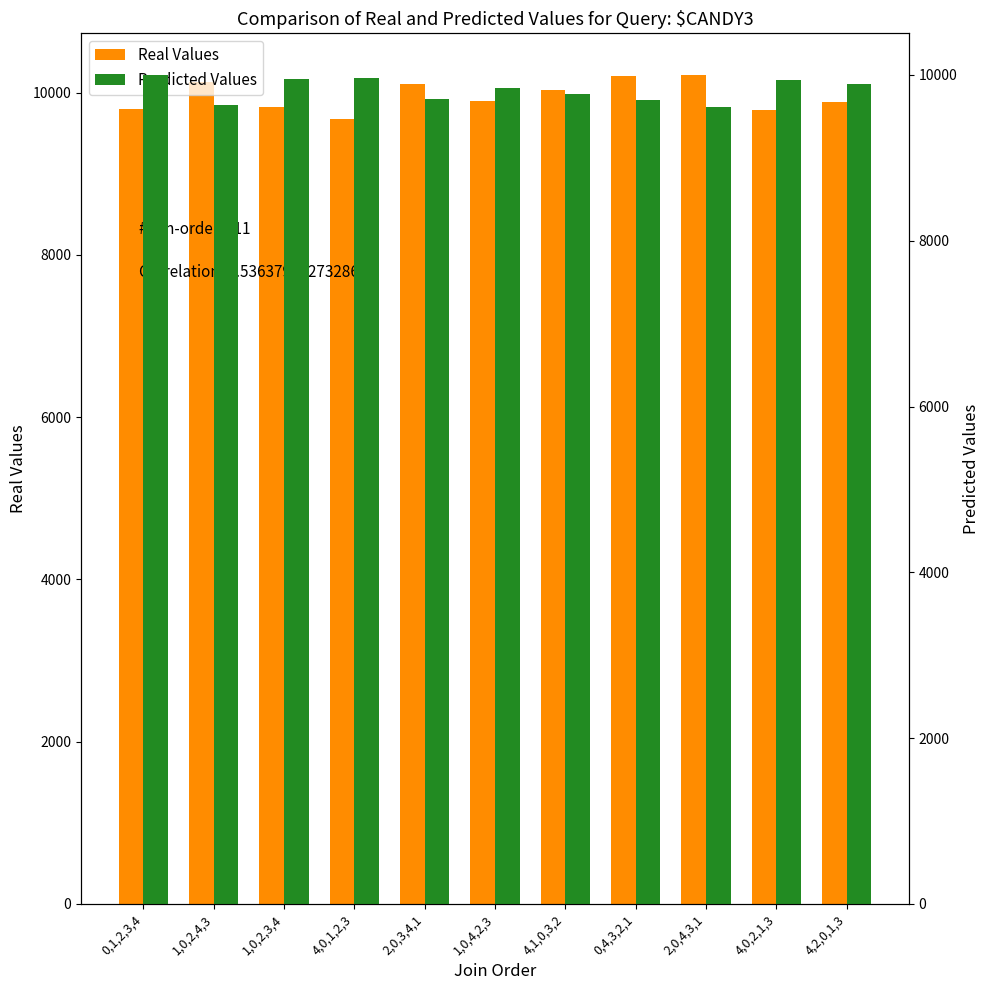

The value of Real Values at 2,0,3,4,1 is 16544. True or false?

False